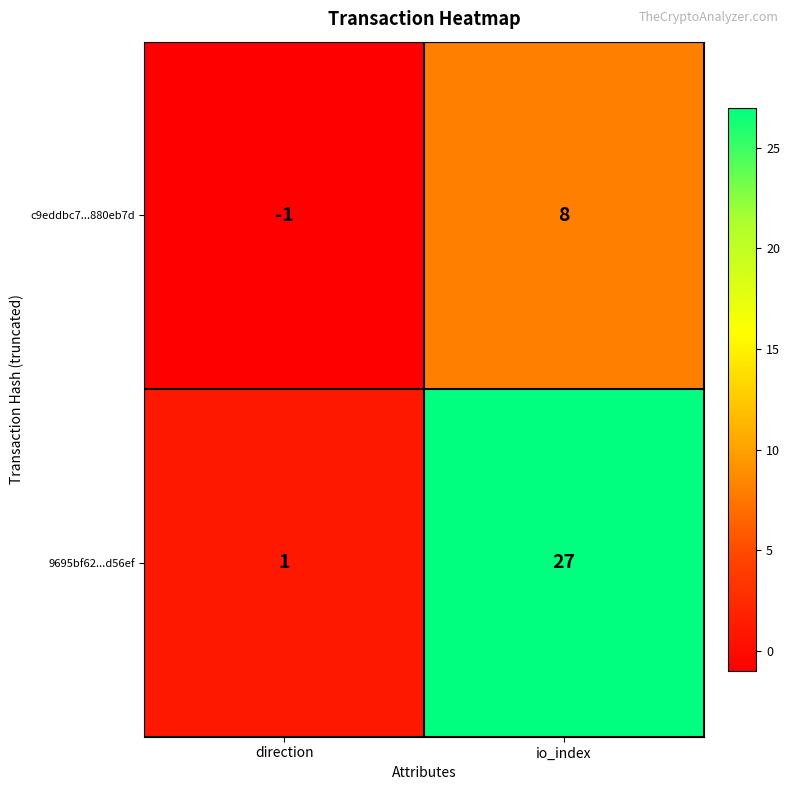

Which series has the largest total across all categories?

9695bf62...d56ef